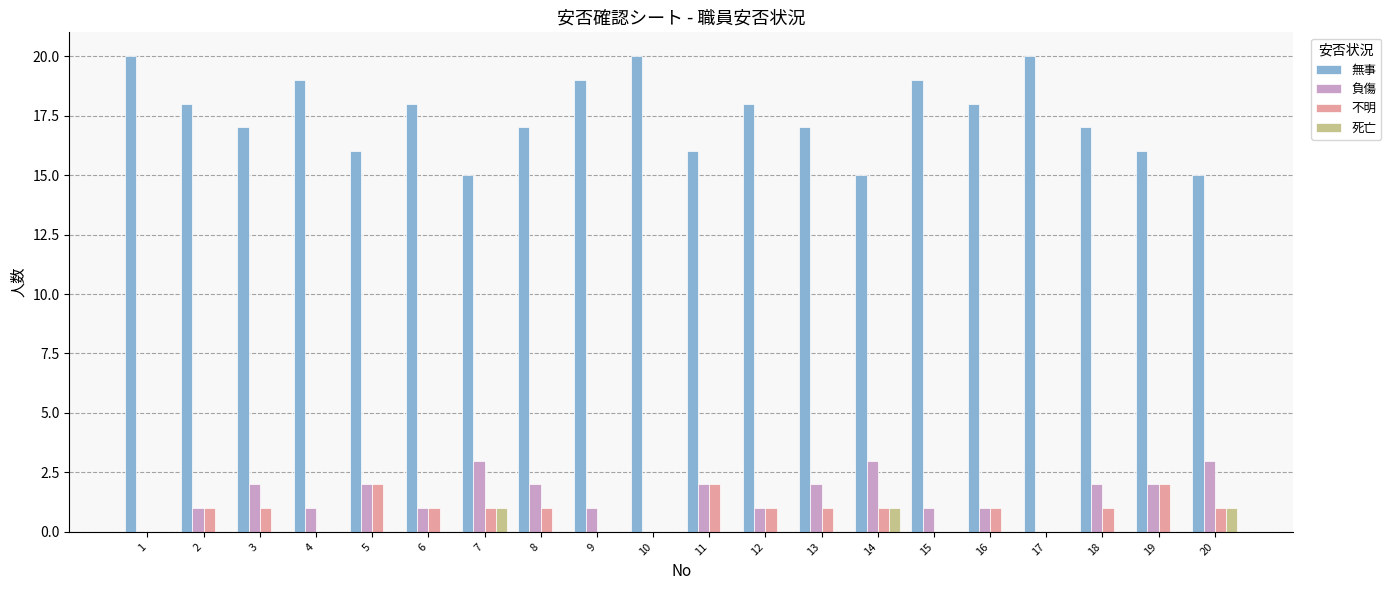

The value of 負傷 at 6 is 1. True or false?

True